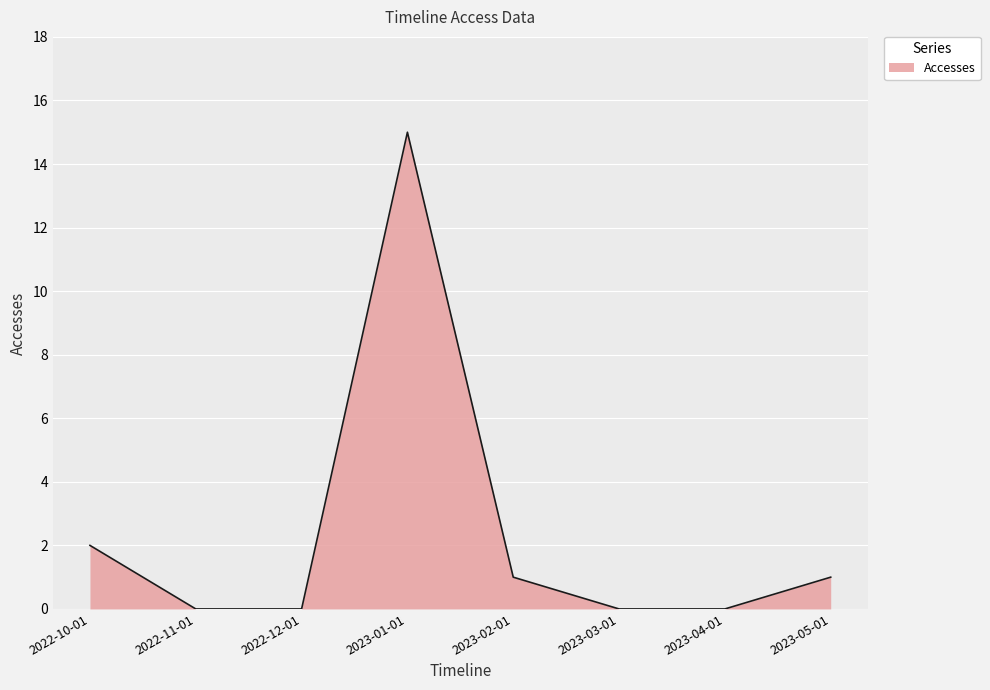

Is it true that the value at 2022-11-01 is -7?

False